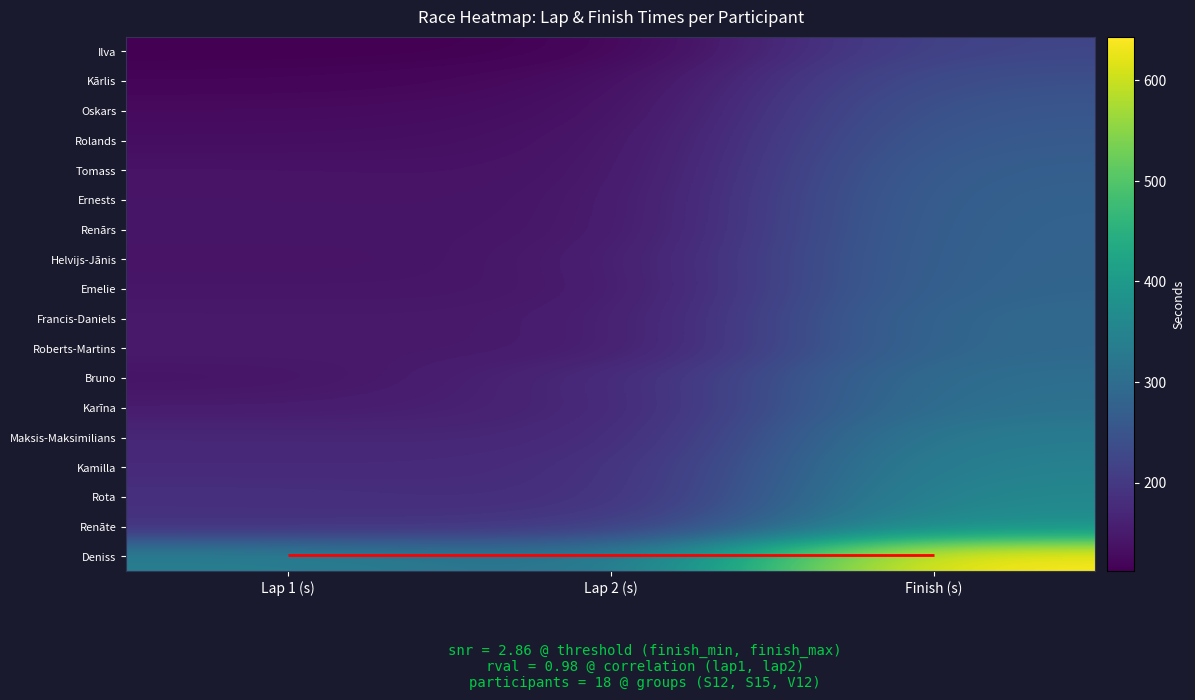

True or false: Roberts-Martins has a value of 240.6 at Lap 2 (s).

False